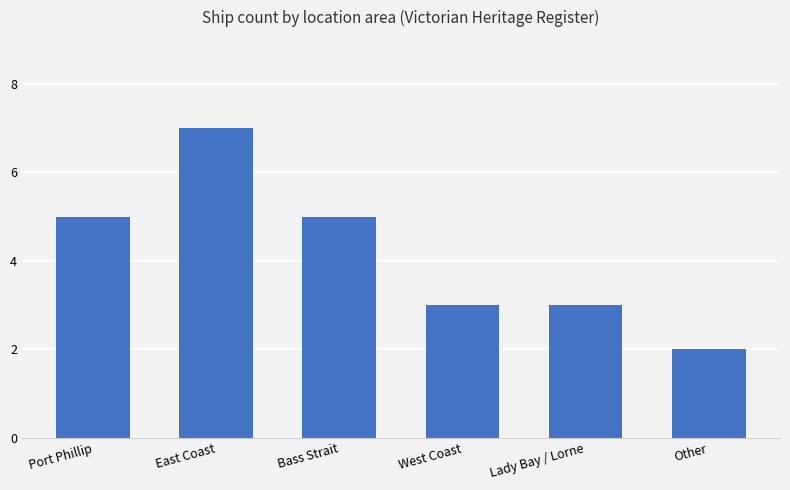

Reading right to left, transcribe all the data shown in this chart.

Other=2	Lady Bay / Lorne=3	West Coast=3	Bass Strait=5	East Coast=7	Port Phillip=5